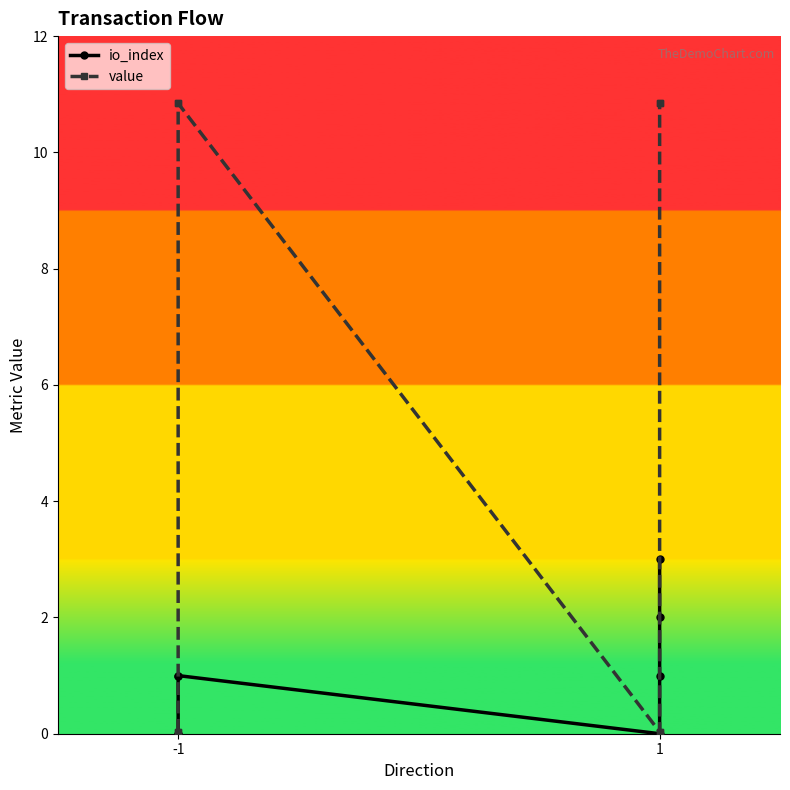

How many io_index values are between 0 and 2?

7